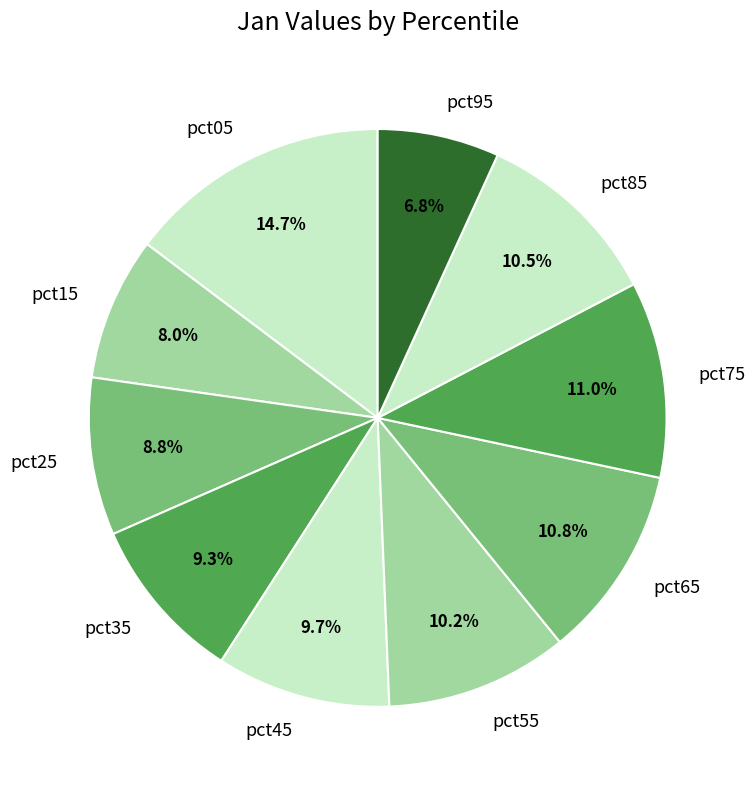

How many slices are in this pie chart?

10